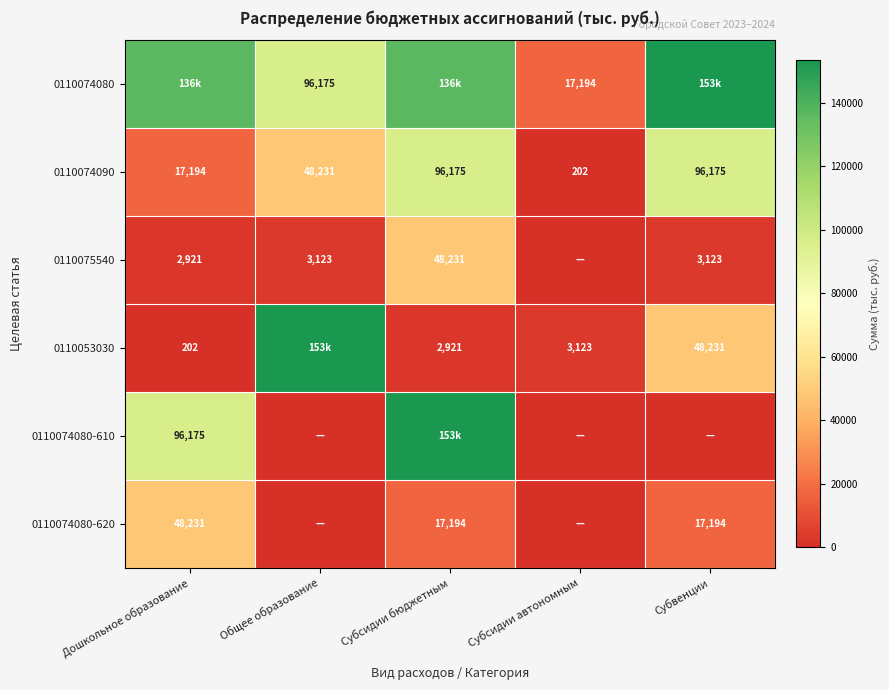

Where is 0110074090 nearest to the value 48188?

Общее образование